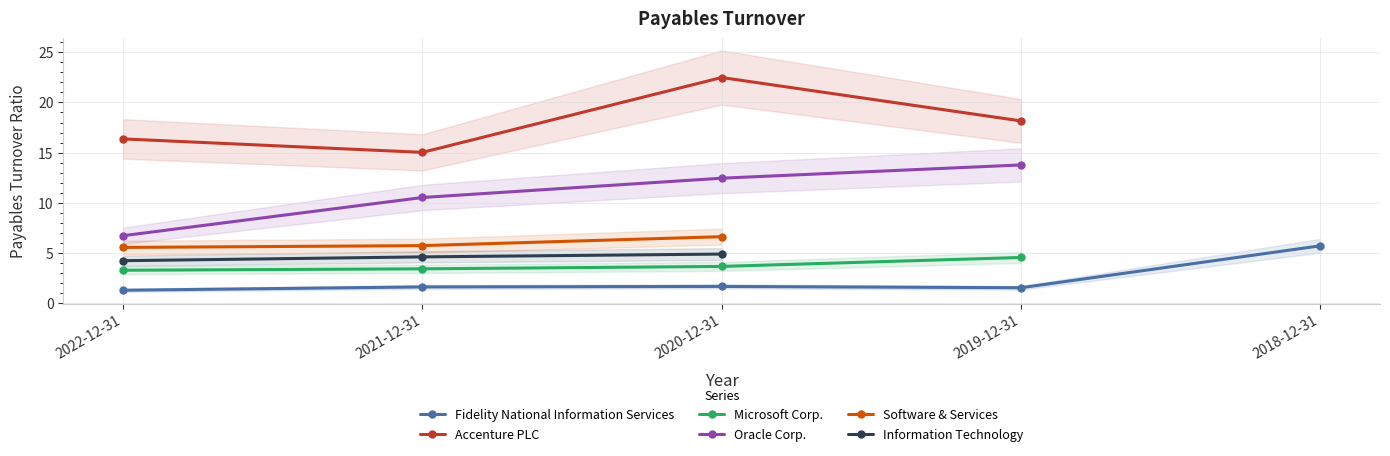

What is the label of the 5th point from the left?

2018-12-31